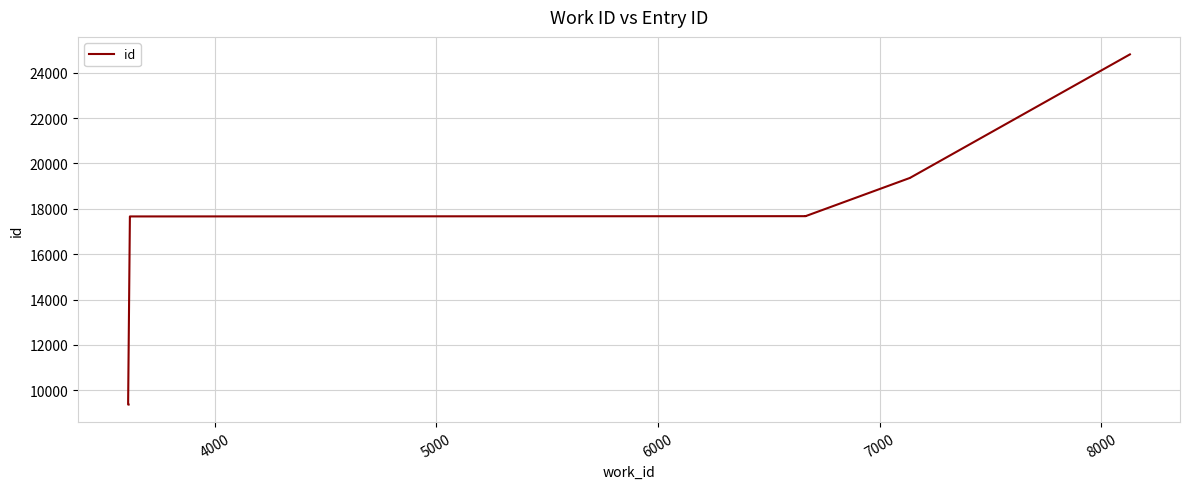

How many values are below 17675?

4